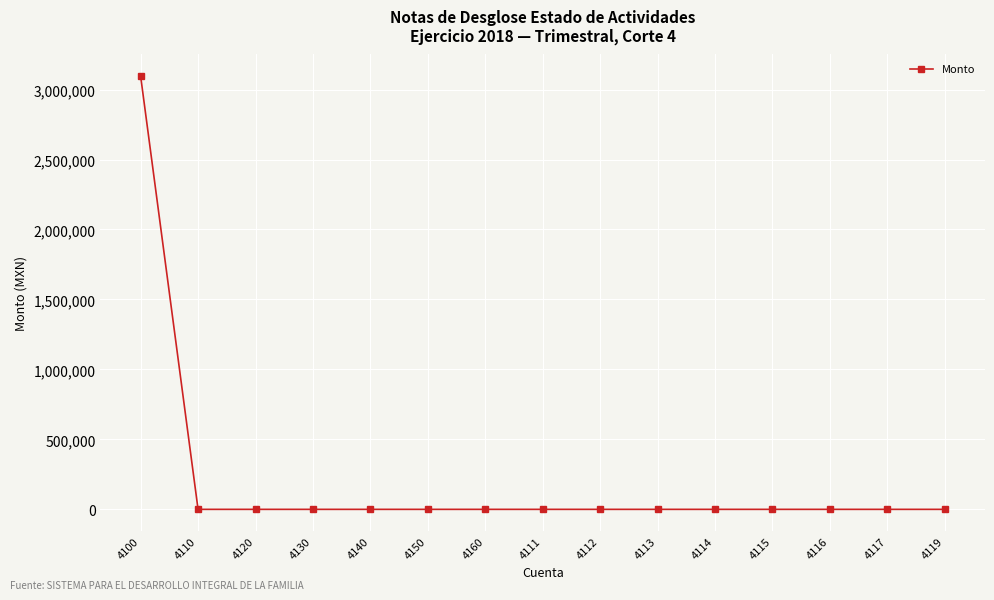

How many lines are shown in the chart?

1